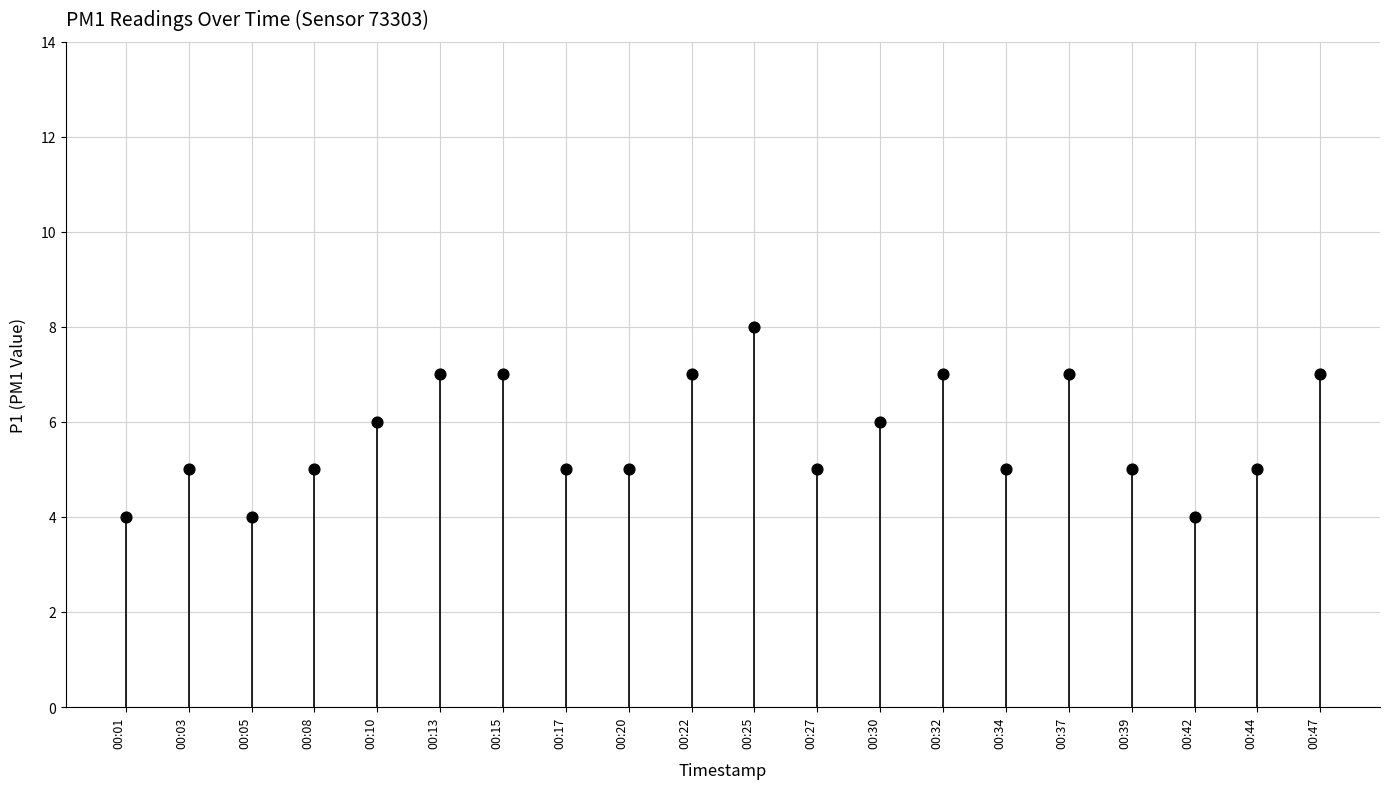

Approximately how many times larger is the value at 00:39 compared to 00:34?

1.0